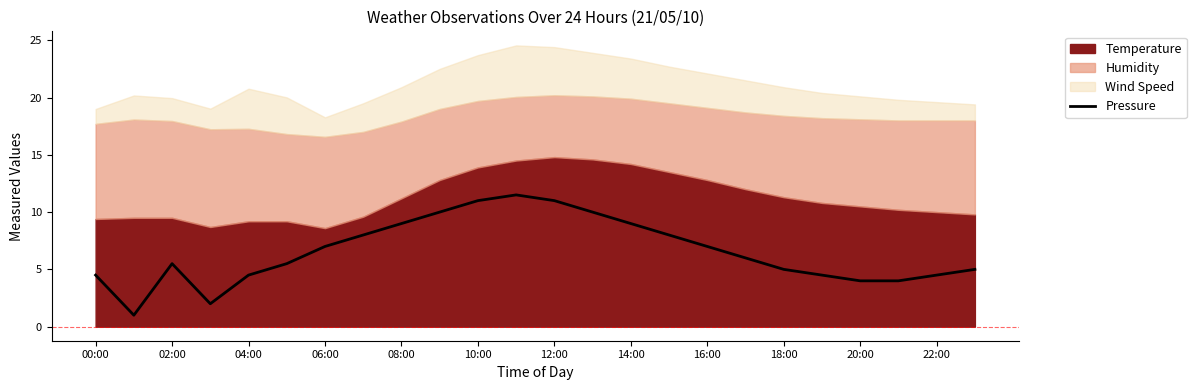

Reading right to left, list all the values displayed in this chart.

5.0	4.5	4.0	4.0	4.5	5.0	6.0	7.0	8.0	9.0	10.0	11.0	11.5	11.0	10.0	9.0	8.0	7.0	5.5	4.5	2.0	5.5	1.0	4.5